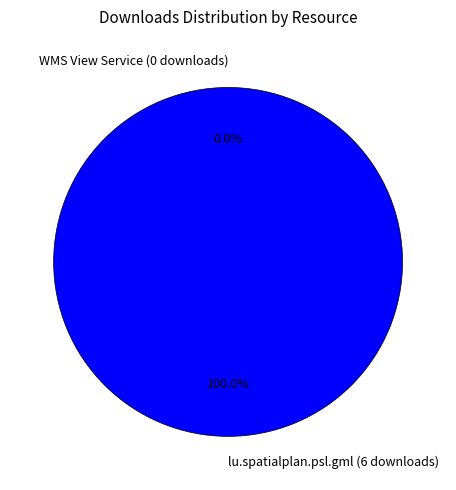

What percentage do 44e15625-bdaf-447b-a67e-e1d20360f14d and ea230599-106d-419f-bff1-c4c89b360e27 together represent?

100.0%